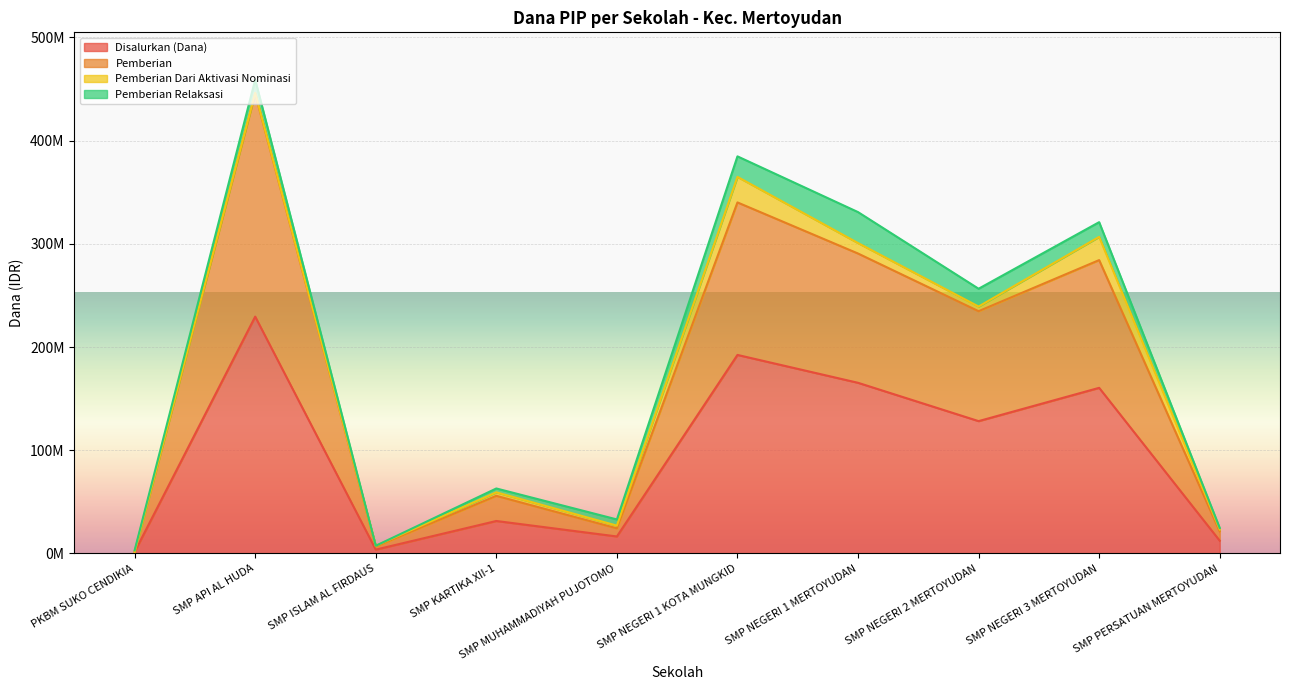

What are all the series names shown in the legend?

Disalurkan (Dana), Pemberian, Pemberian Dari Aktivasi Nominasi, Pemberian Relaksasi